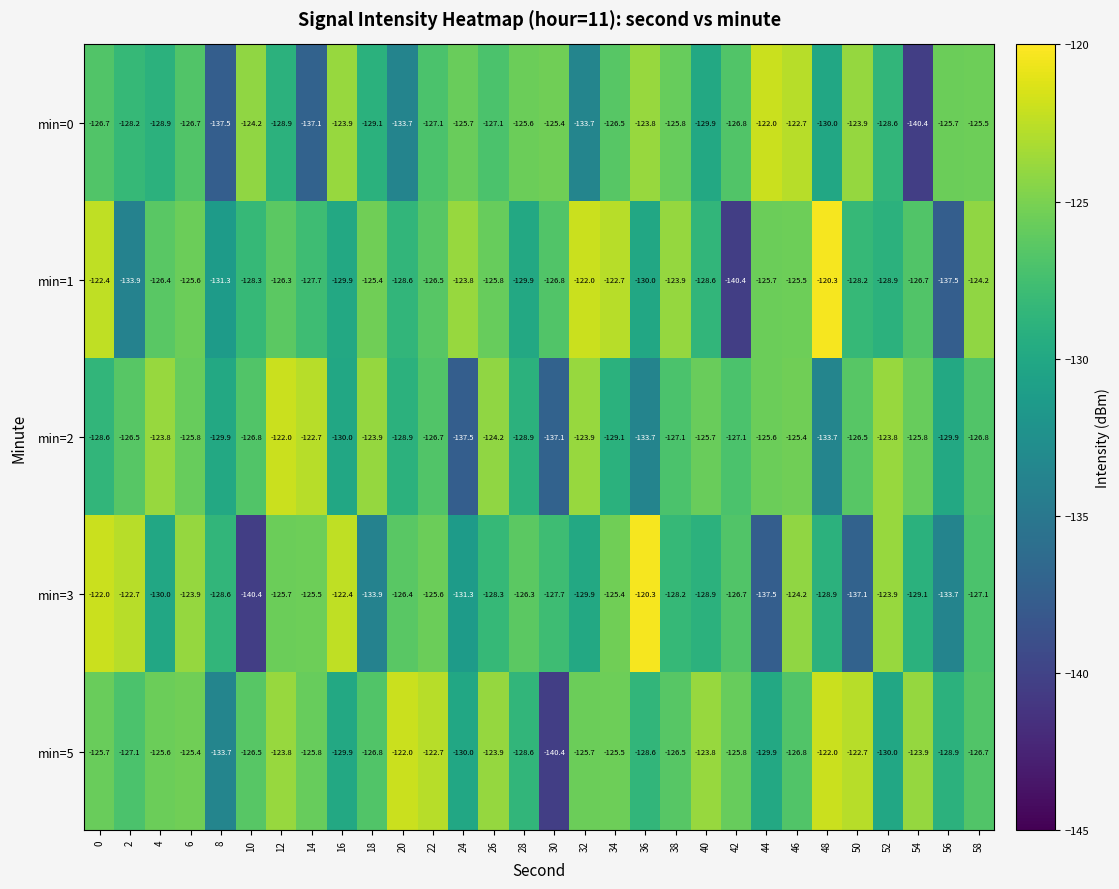

Between 2 and 14, which series saw the biggest shift?

min=0